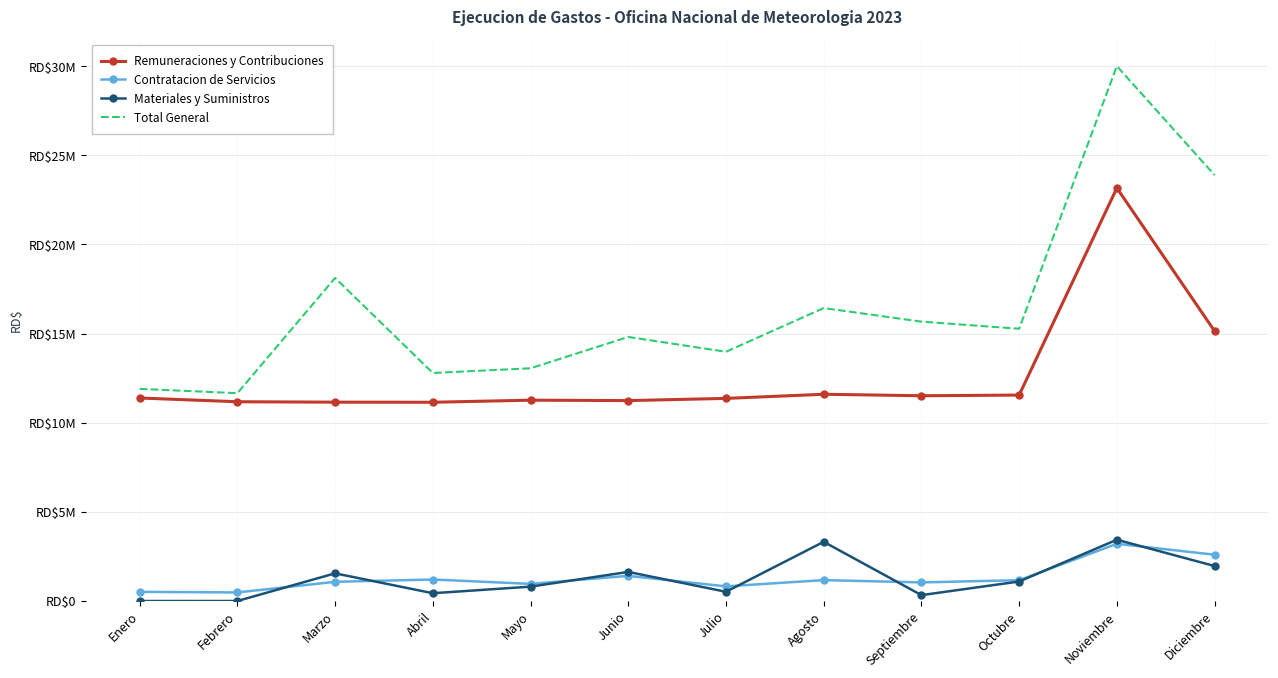

The Remuneraciones y Contribuciones series shows 16177281.8 at Abril. True or false?

False